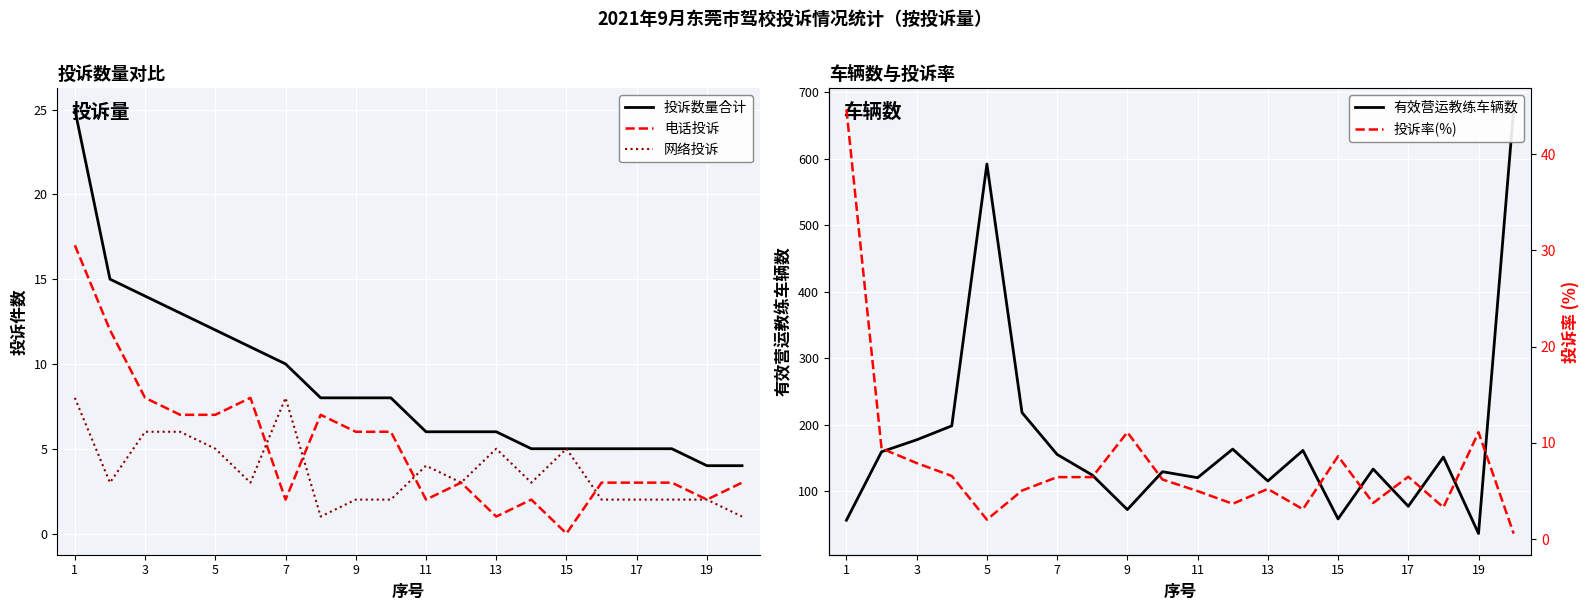

What is the maximum value for 电话投诉?

17